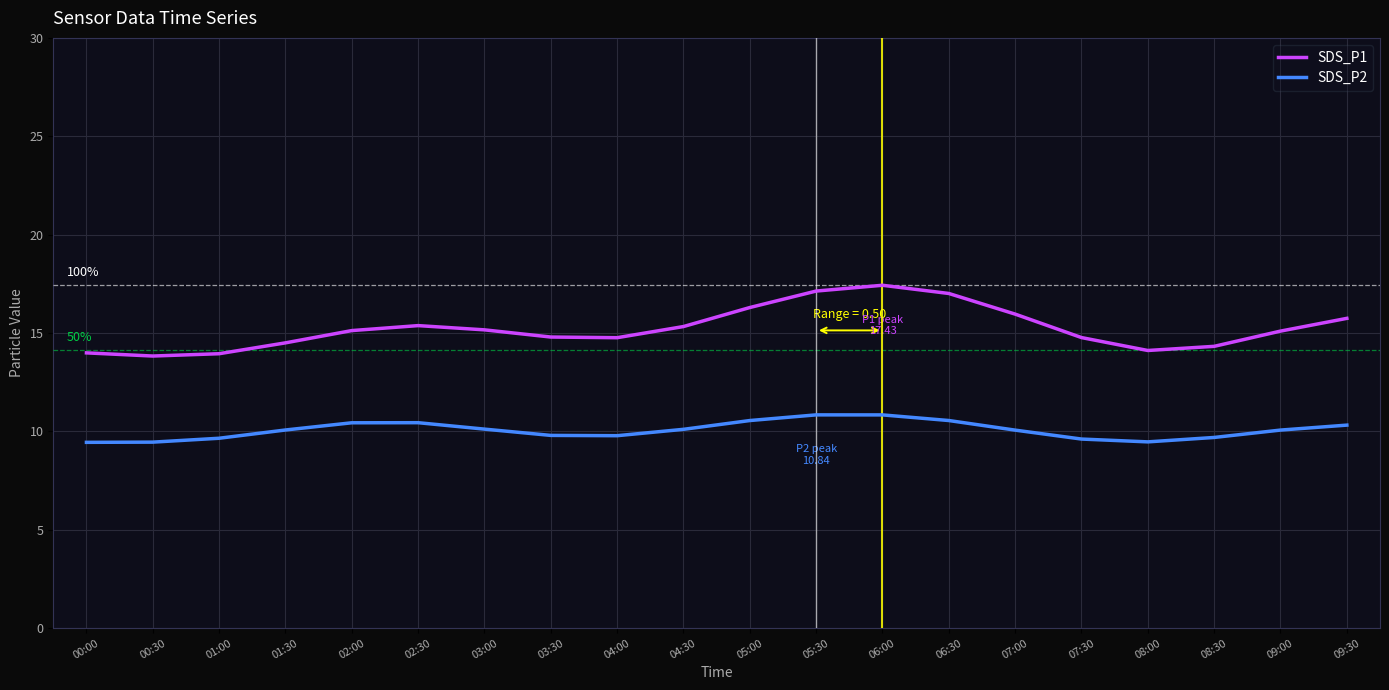

How many lines are shown in the chart?

2